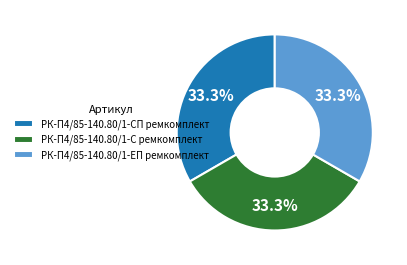

What is the ratio of the value at РК-П4/85-140.80/1-С ремкомплект to the value at РК-П4/85-140.80/1-СП ремкомплект?

1.0